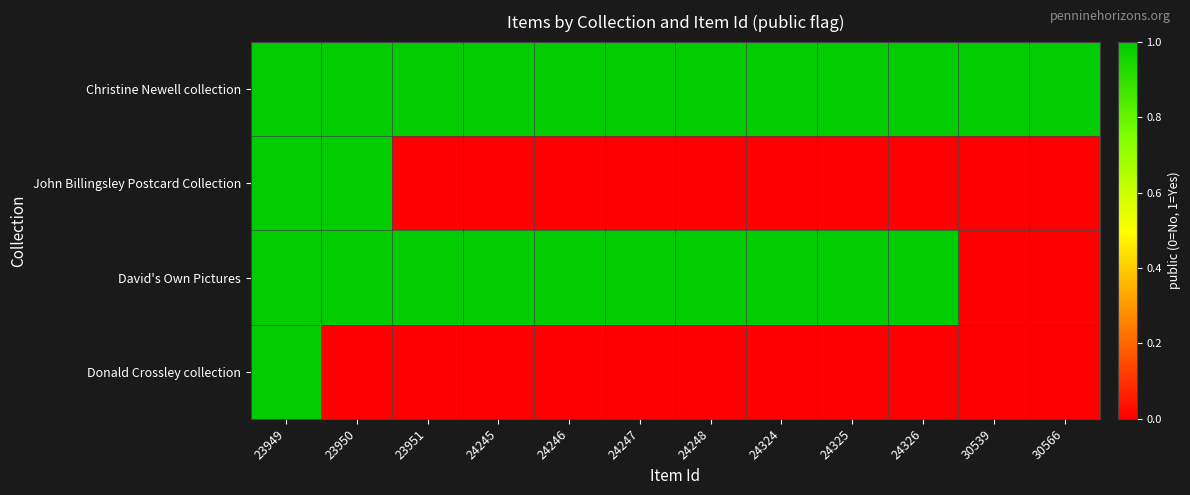

Reading left to right, what are all the values shown in this chart?

Christine Newell collection: 23949=1	23950=1	23951=1	24245=1	24246=1	24247=1	24248=1	24324=1	24325=1	24326=1	30539=1	30566=1
John Billingsley Postcard Collection: 23949=1	23950=1	23951=0	24245=0	24246=0	24247=0	24248=0	24324=0	24325=0	24326=0	30539=0	30566=0
David's Own Pictures: 23949=1	23950=1	23951=1	24245=1	24246=1	24247=1	24248=1	24324=1	24325=1	24326=1	30539=0	30566=0
Donald Crossley collection: 23949=1	23950=0	23951=0	24245=0	24246=0	24247=0	24248=0	24324=0	24325=0	24326=0	30539=0	30566=0